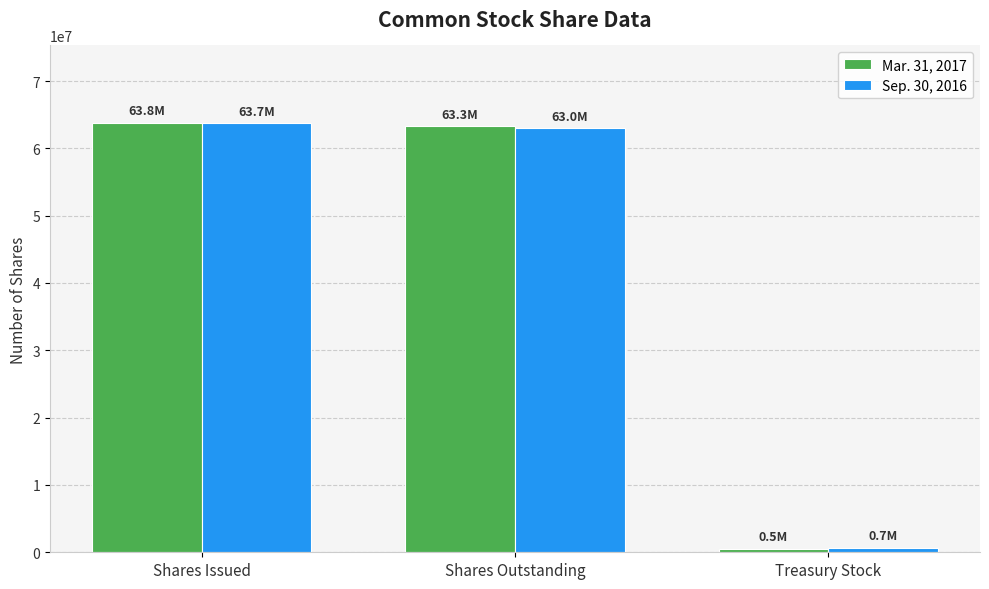

Which series has the largest range (max minus min)?

Mar. 31, 2017